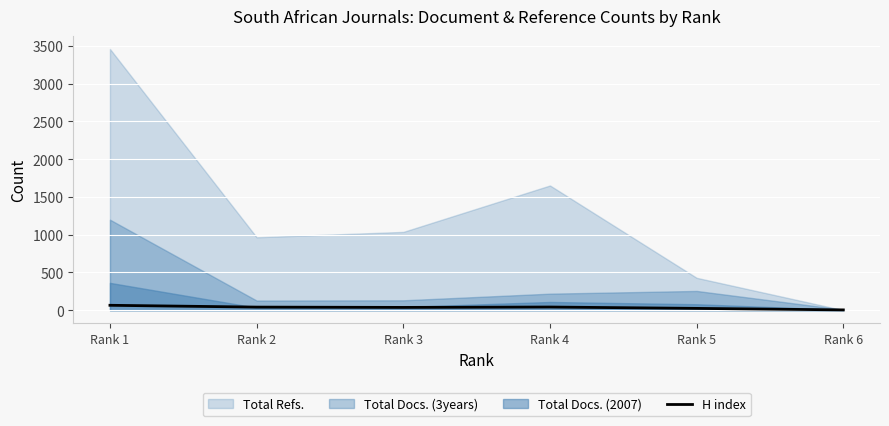

At which category does the data reach its first local valley?

Rank 3